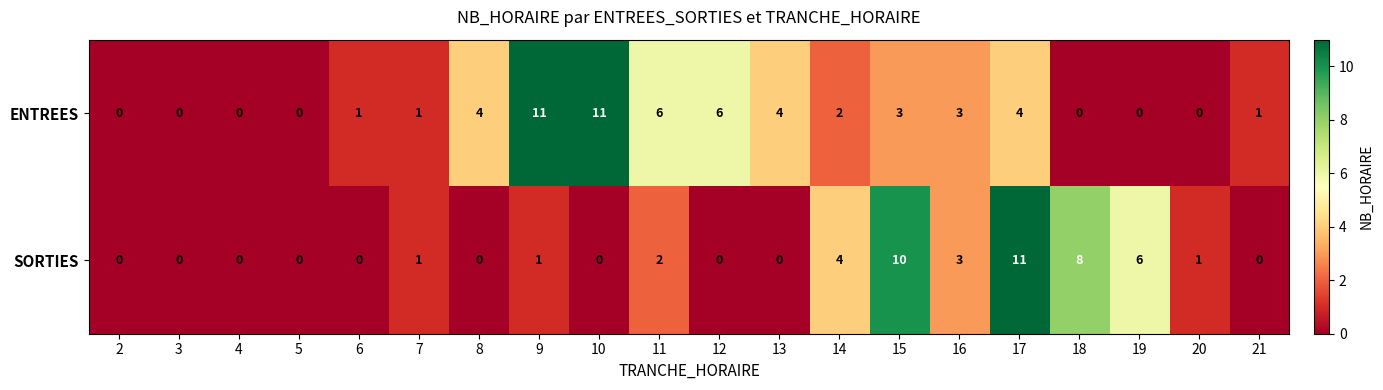

Rank the series at 9 from highest to lowest value.

ENTREES, SORTIES